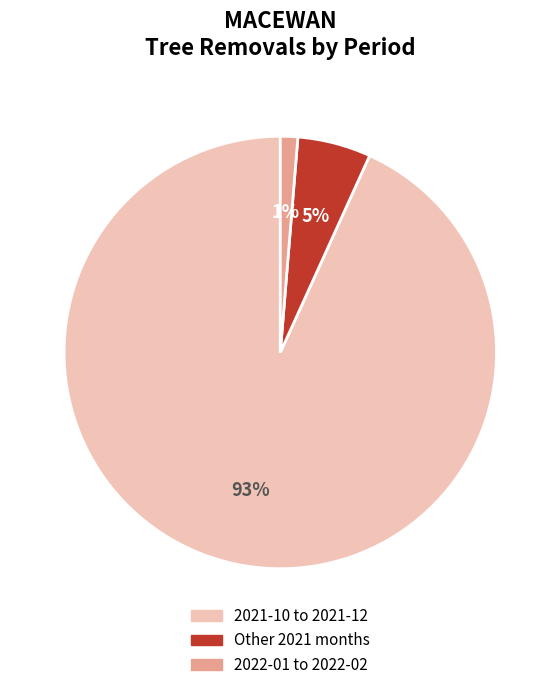

Is there a majority slice in this chart?

Yes